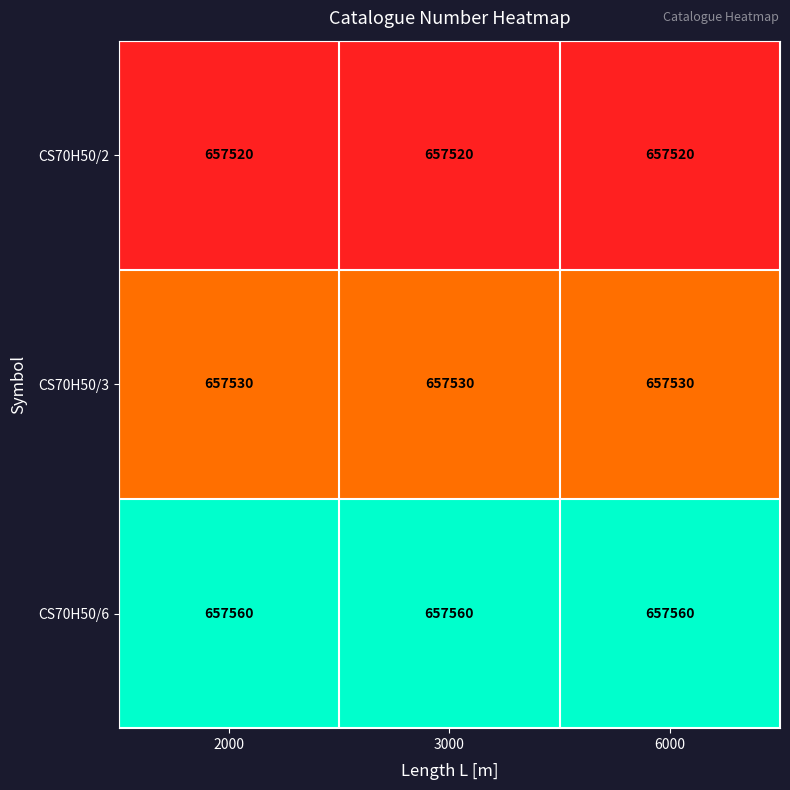

Rank the series at 3000 from highest to lowest value.

CS70H50/6, CS70H50/3, CS70H50/2